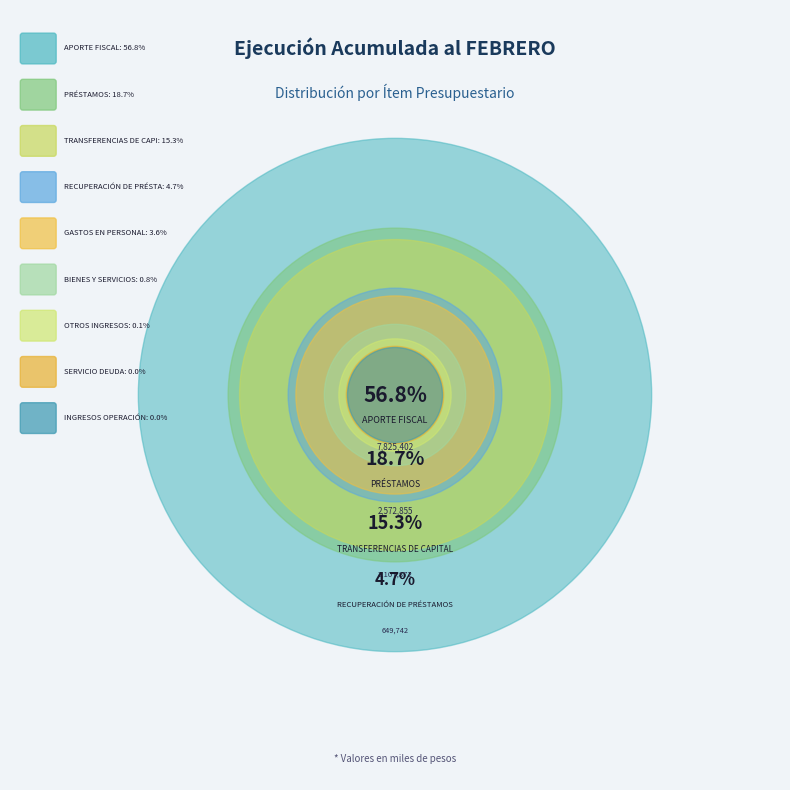

What percentage is NOT represented by SERVICIO DEUDA?

100.0%